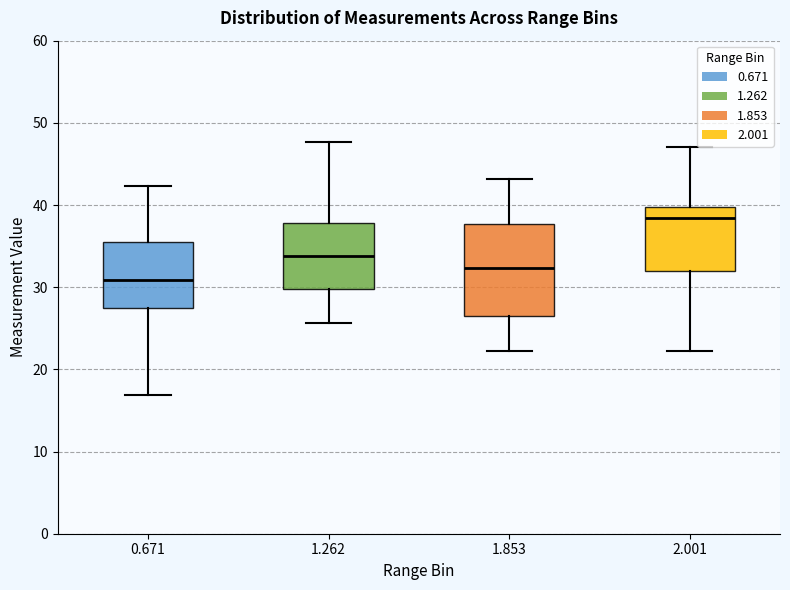

Reading left to right, read every box against the y-axis: the position of its median line, the range the box covers, and the ends of its whiskers. The values are not printed on the chart, so give them approximately, as read against the axis.

0.671: median 31, box 27 to 36, whiskers 17 to 42
1.262: median 34, box 30 to 38, whiskers 26 to 48
1.853: median 32, box 26 to 38, whiskers 22 to 43
2.001: median 38, box 32 to 40, whiskers 22 to 47